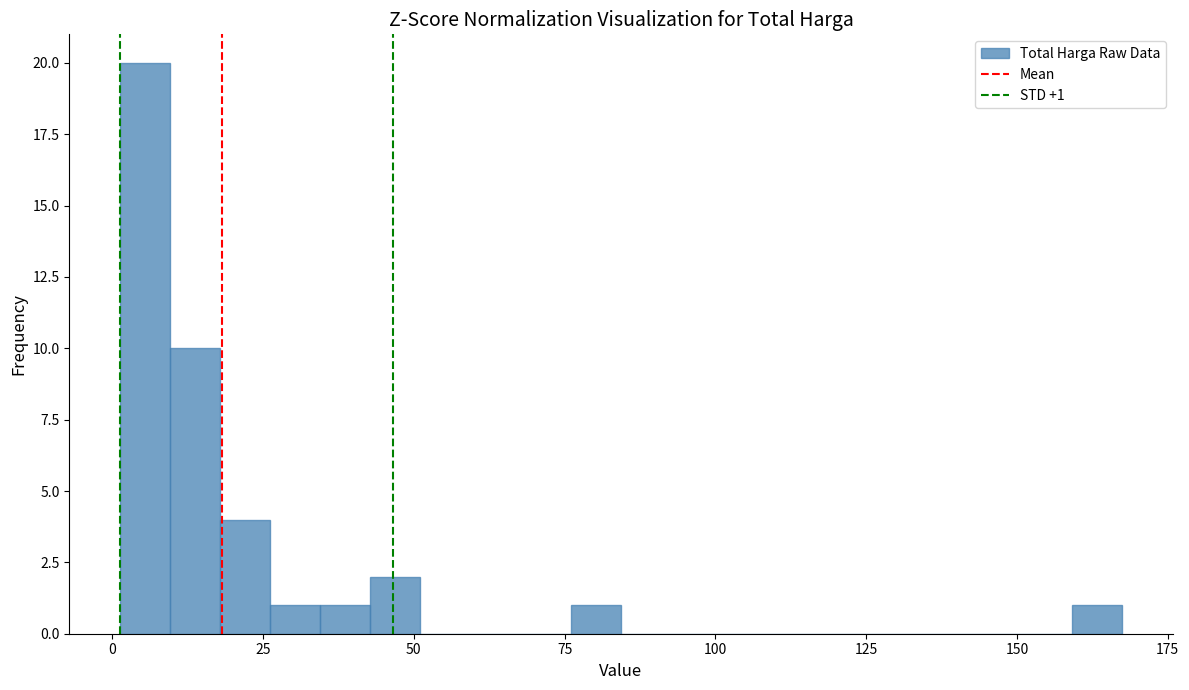

Around what value on the x-axis is the tallest bar? Give the approximate position of its centre, as read against the axis.

5